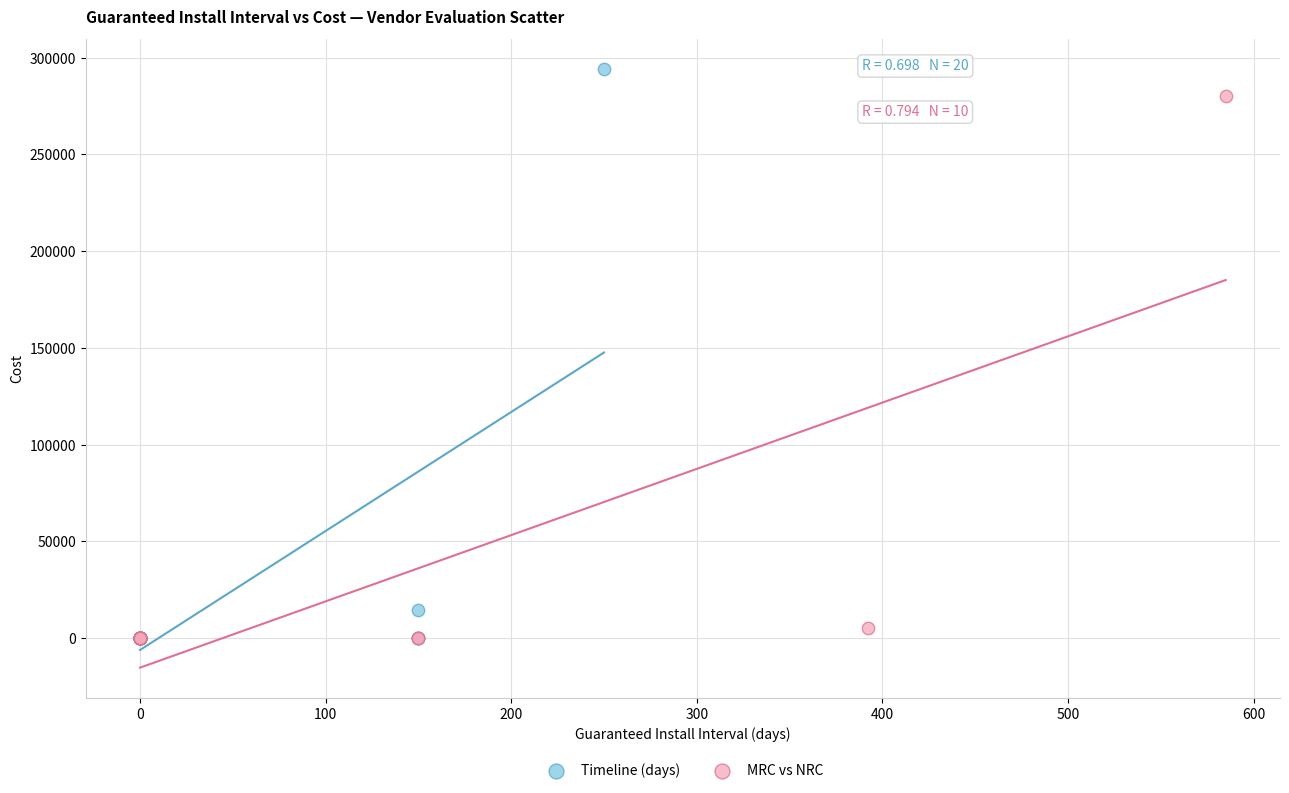

Which series has the widest spread of Y values?

Timeline (days)